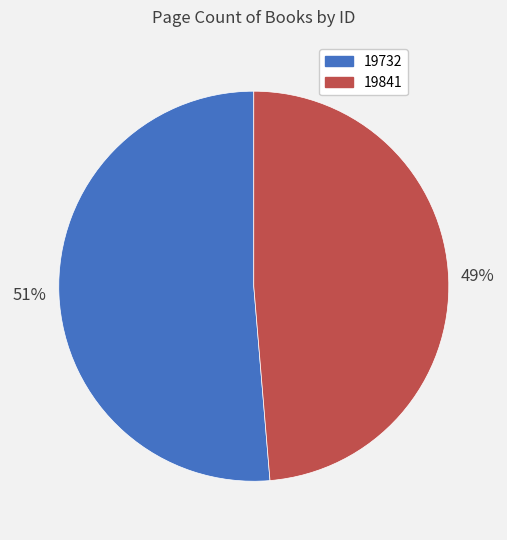

Rank the categories by value from highest to lowest.

19732, 19841